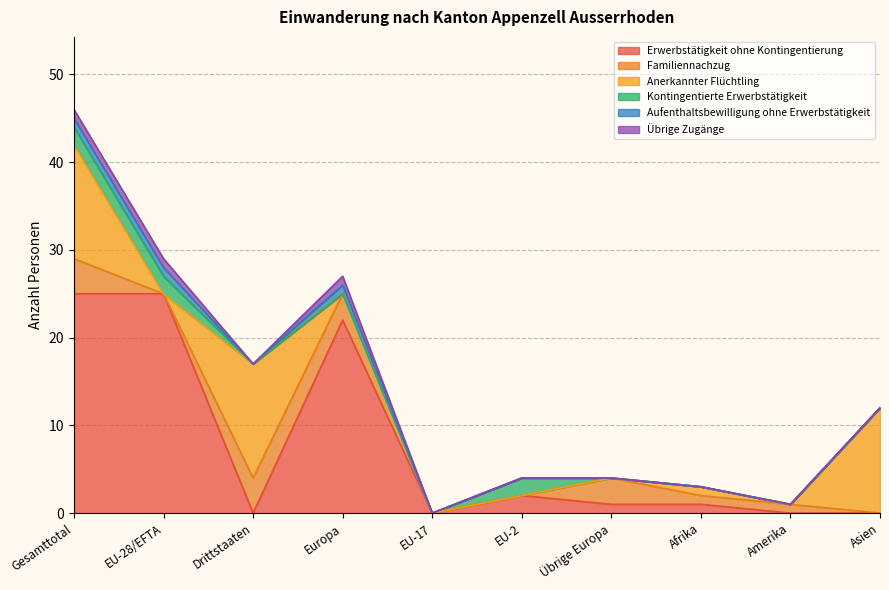

What is the sum of the Erwerbstätigkeit ohne Kontingentierung values at Asien and Übrige Europa?

1